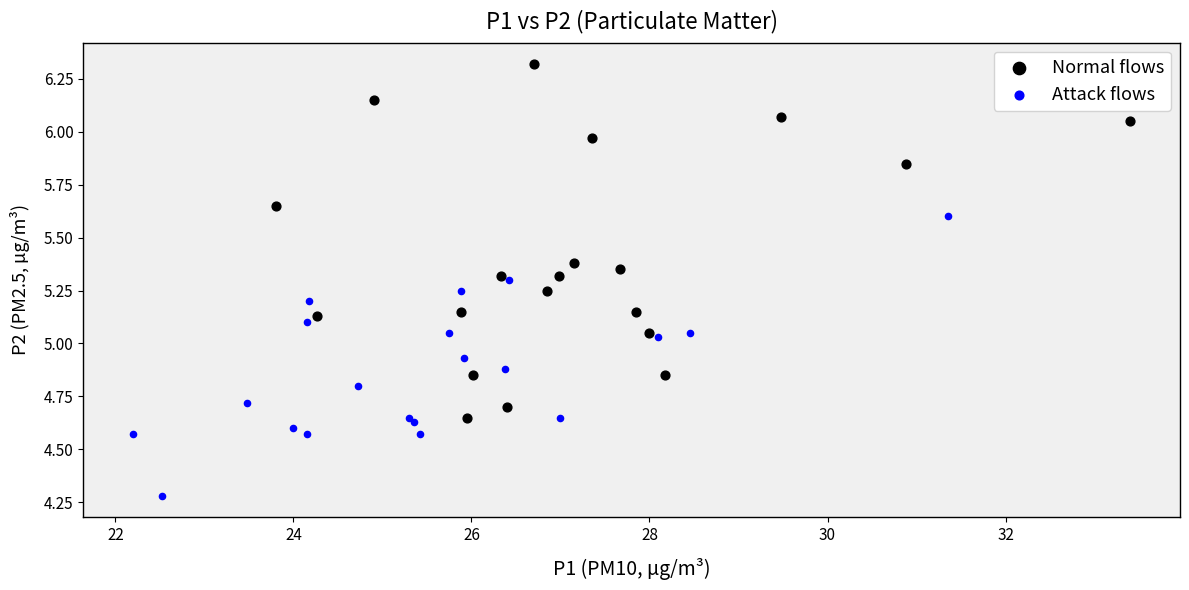

Which series reaches the minimum Y coordinate?

Attack flows